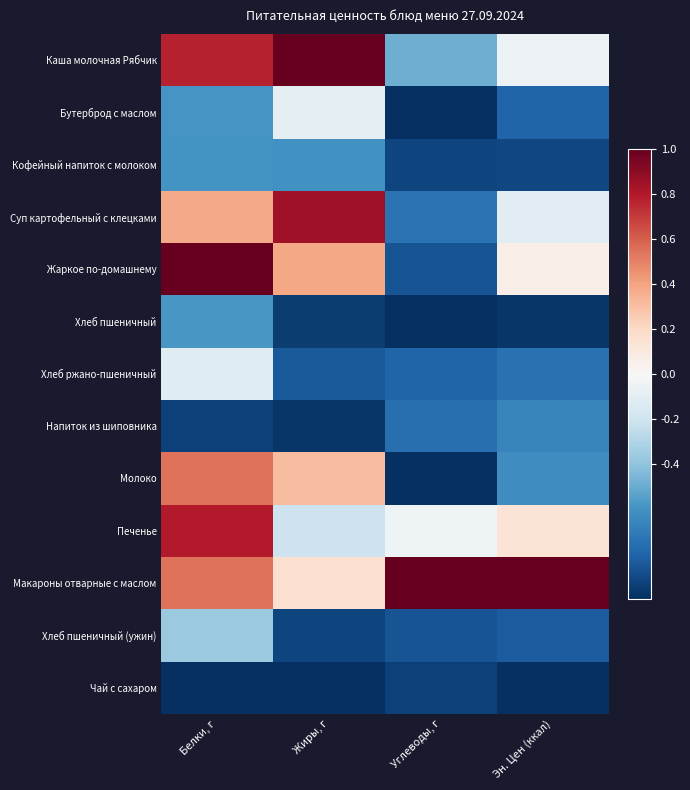

Count the number of categories in the chart.

4